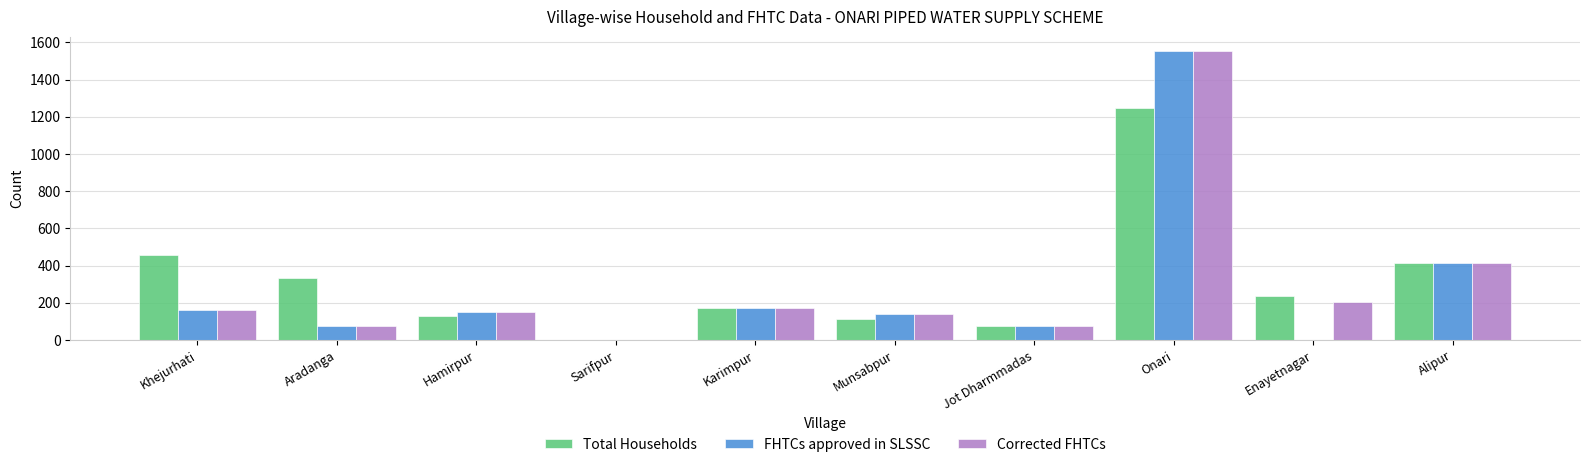

Which label corresponds to the largest value in the chart?

Onari